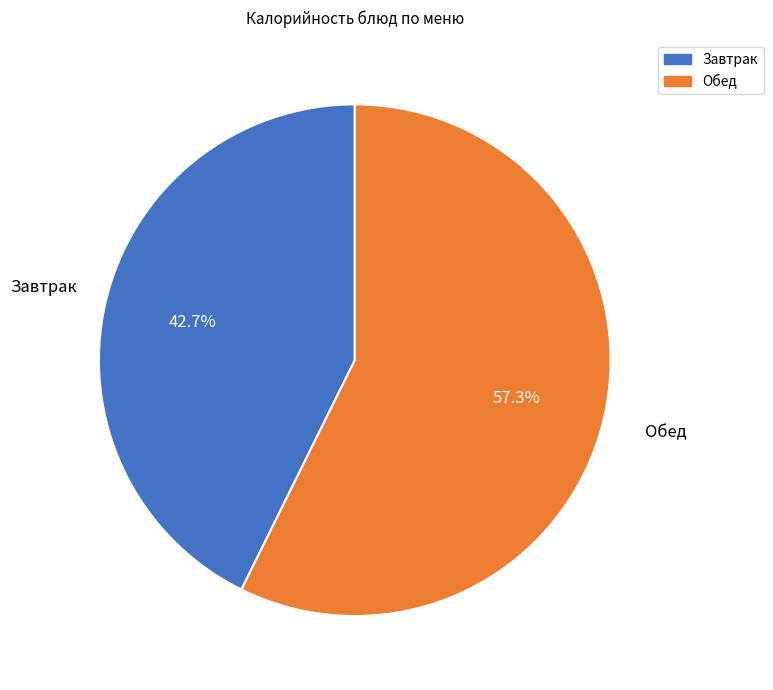

To the nearest percent, what is the difference between the largest and smallest slice percentages?

15%